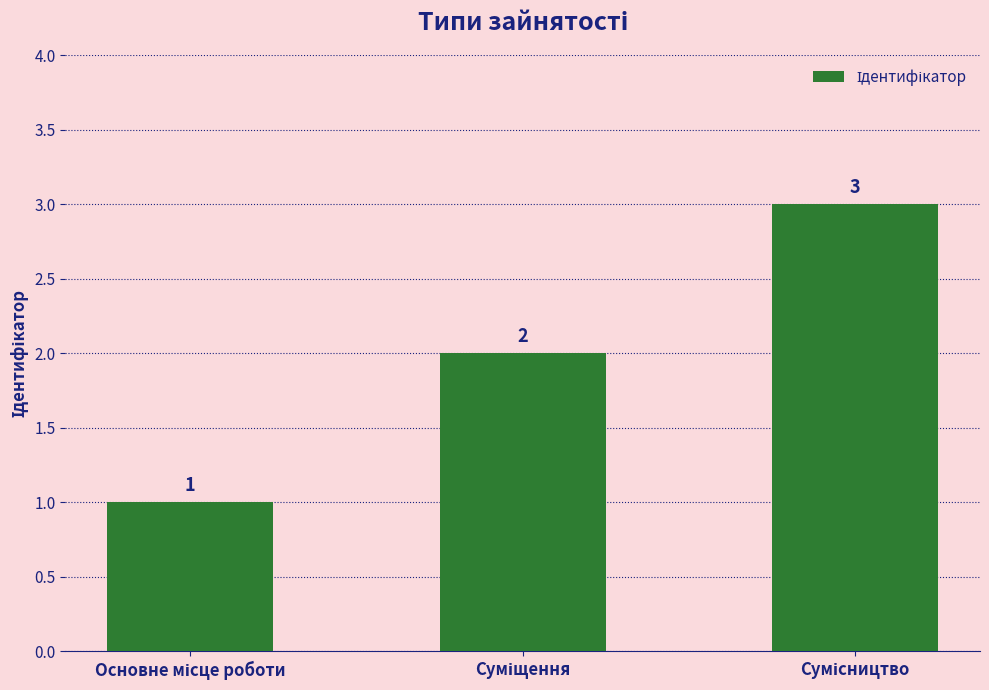

What is the value of the 3rd bar from the left?

3